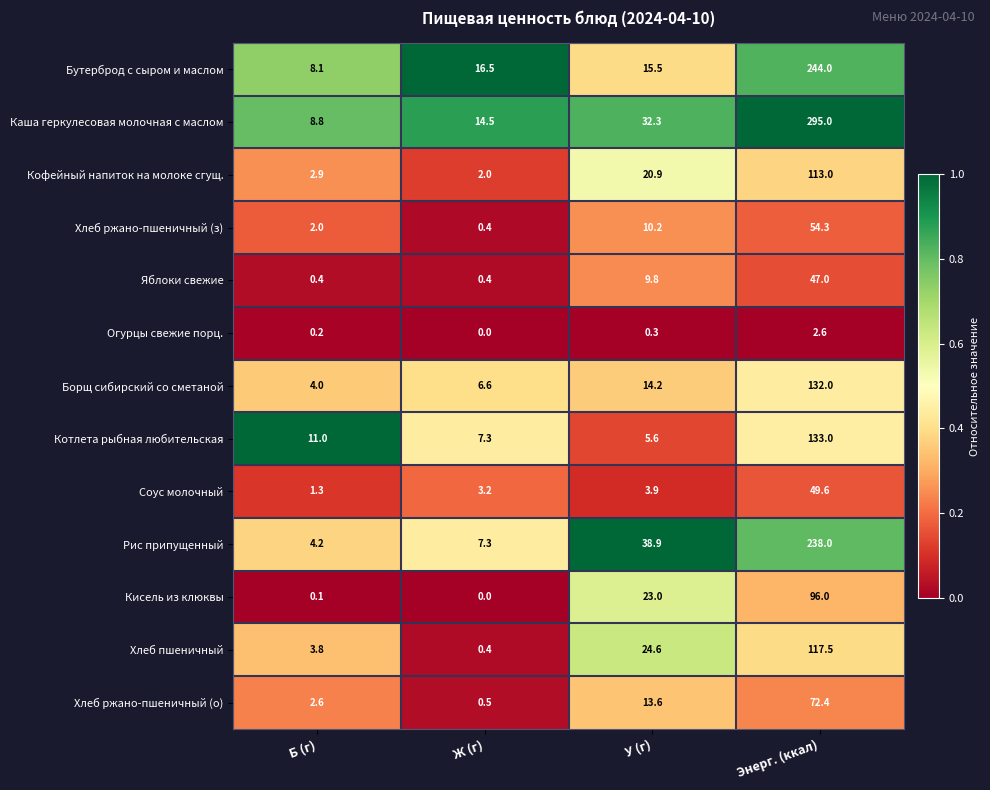

Between Б (г) and Энерг. (ккал), which series saw the biggest shift?

Каша геркулесовая молочная с маслом